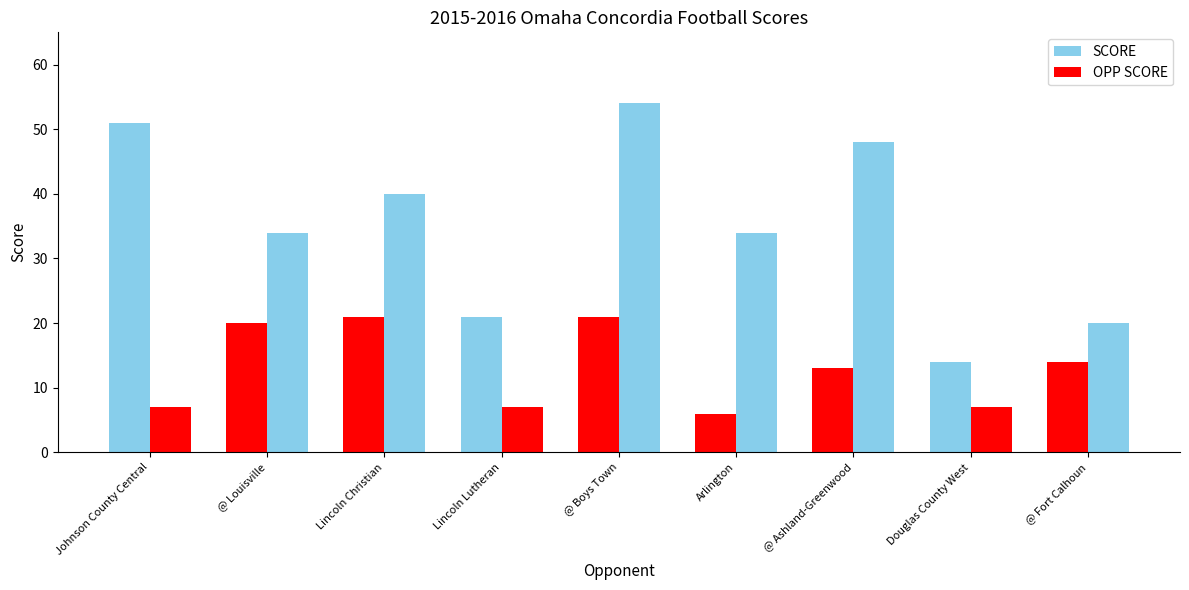

What is the value of the SCORE bar at the 6th from the left?

6